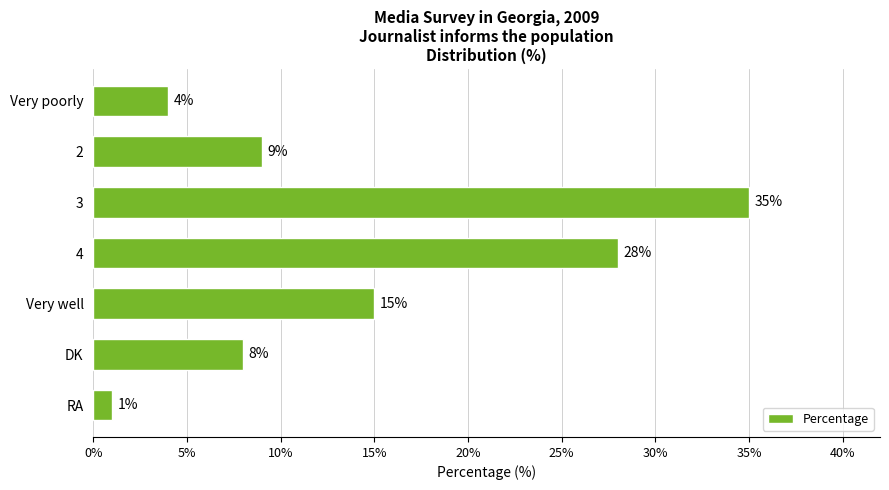

What is the label of the 5th bar from the bottom?

3